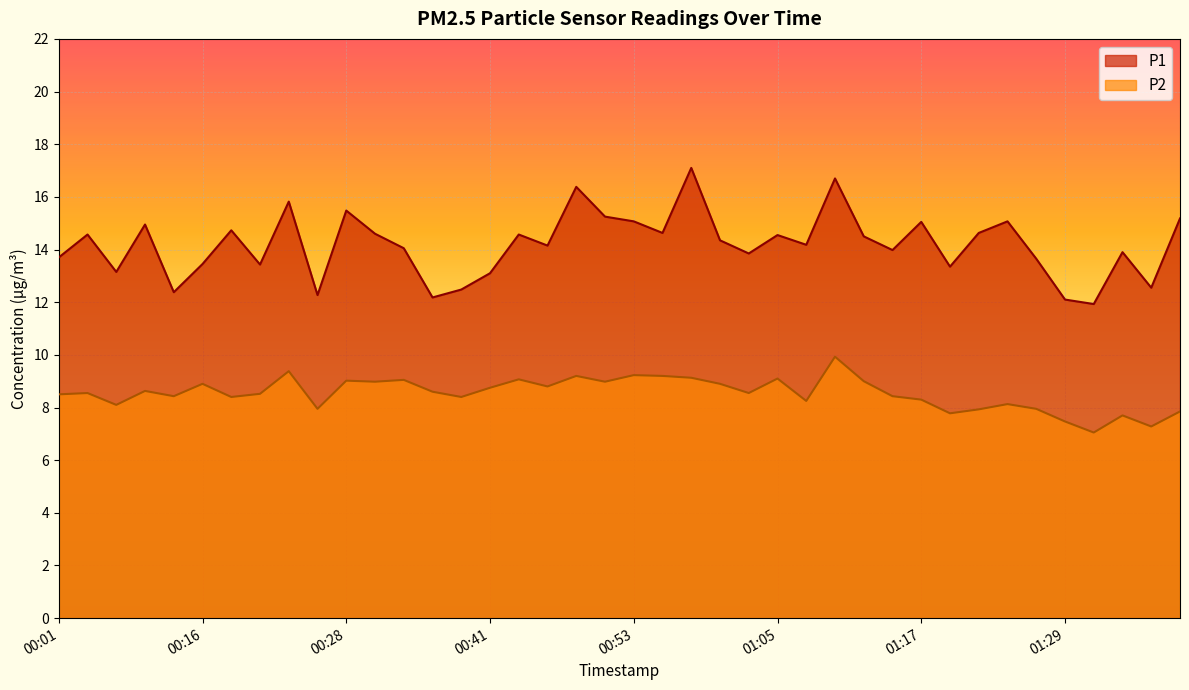

What is the label of the 30th point from the right?

00:28